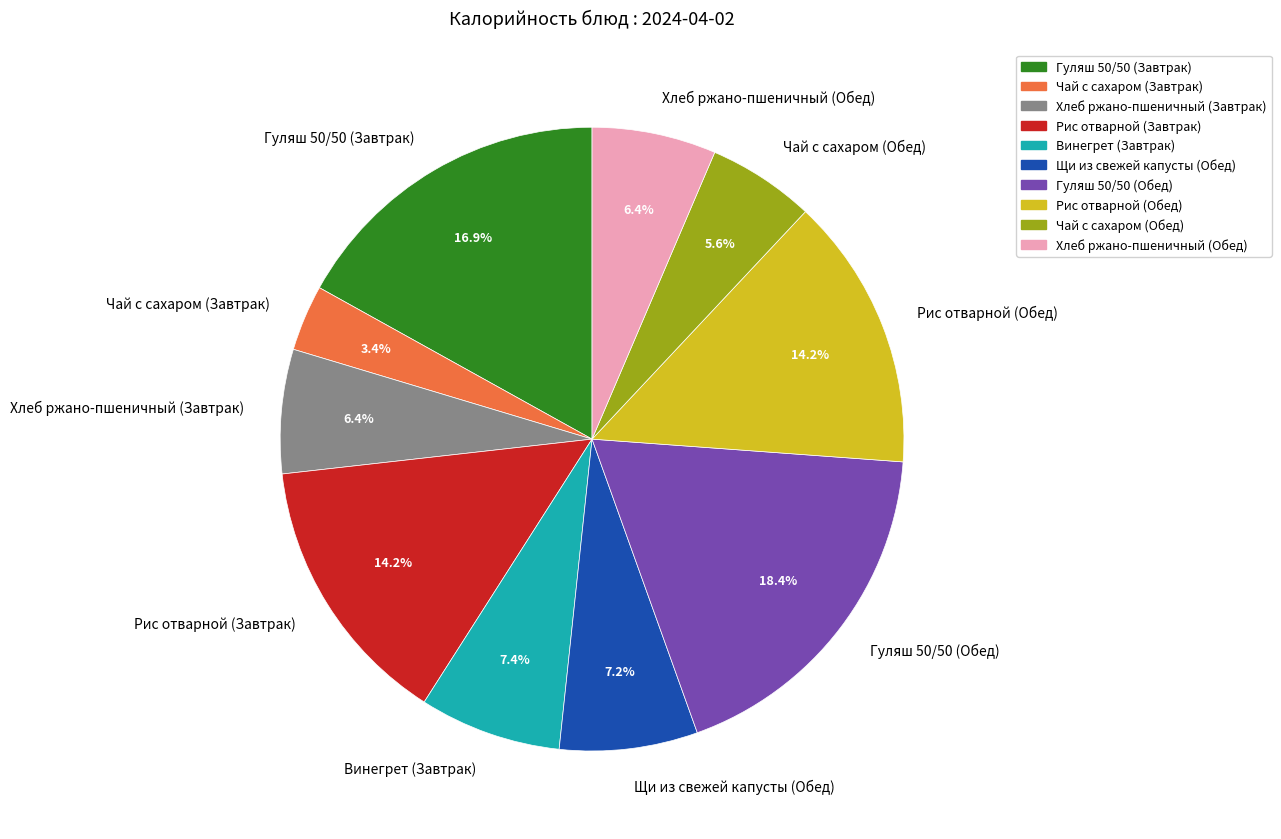

Does any single category account for the majority?

No